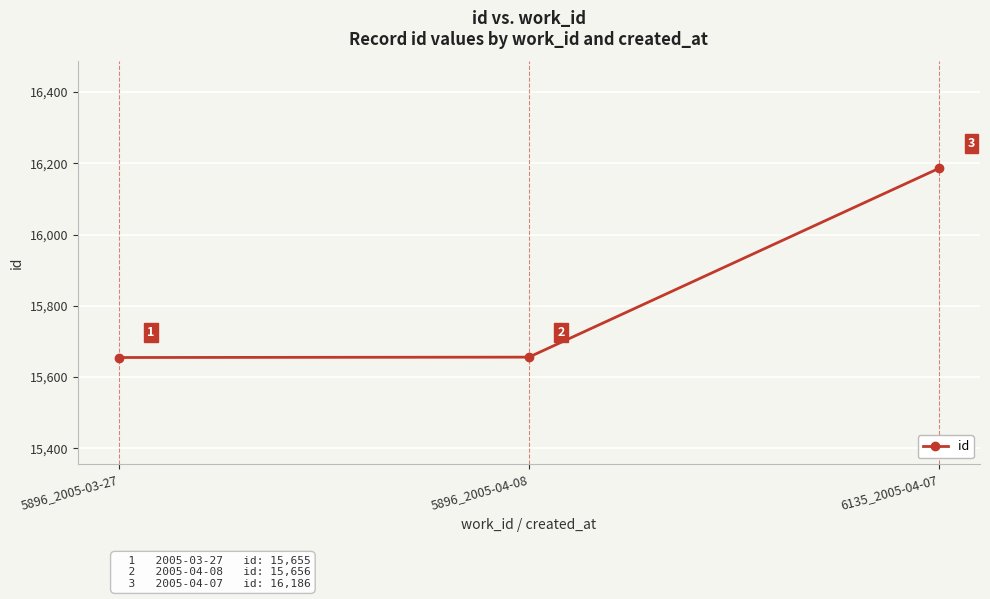

What value does the data have at 6135_2005-04-07?

16186